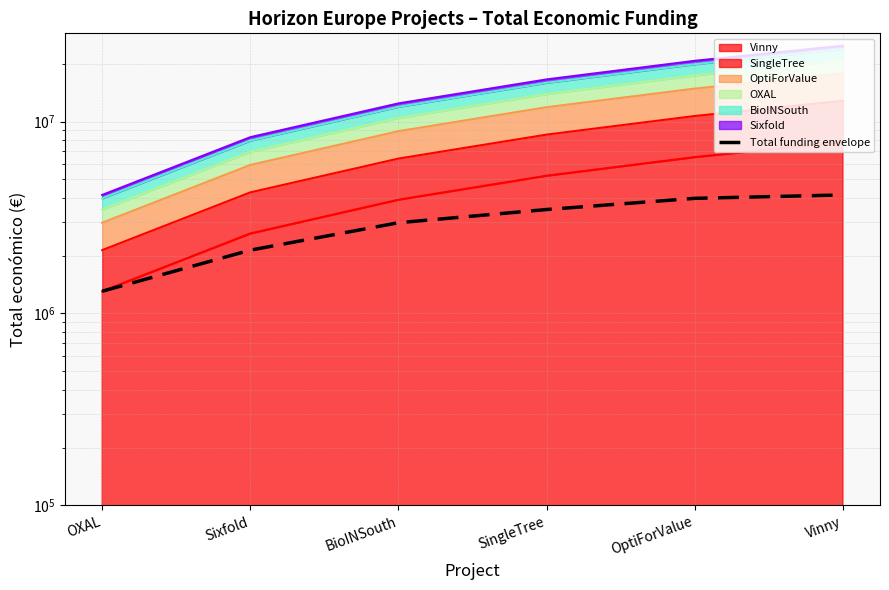

What is the smallest value displayed?

1305860.2